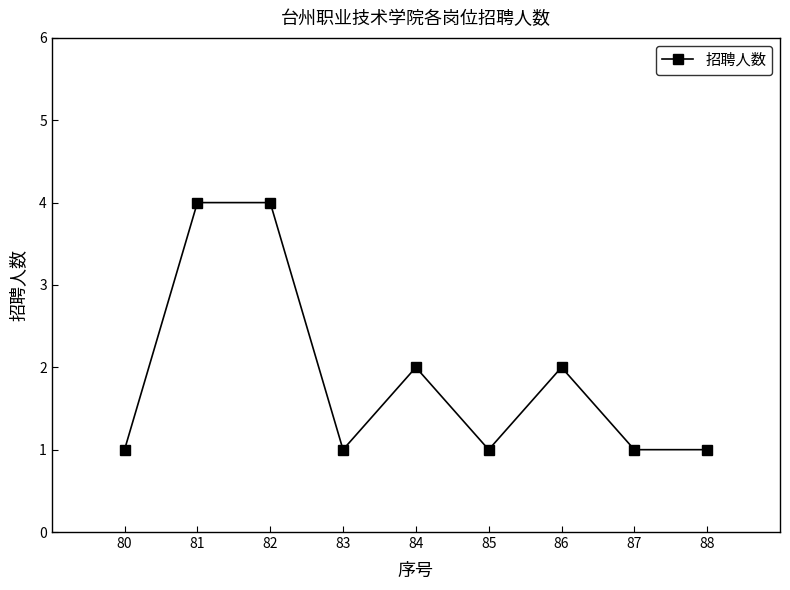

The value at 83 is 2. True or false?

False